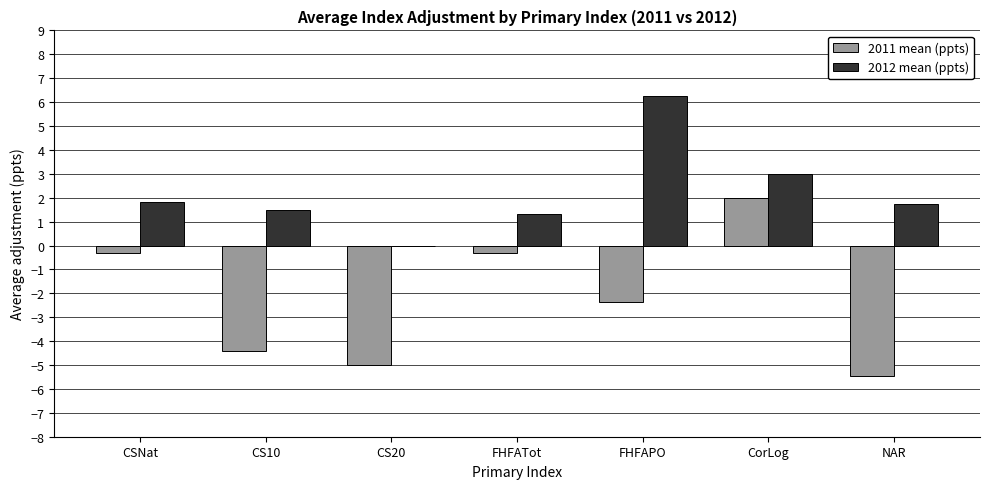

Are the bars grouped side by side (vs. stacked)?

Yes